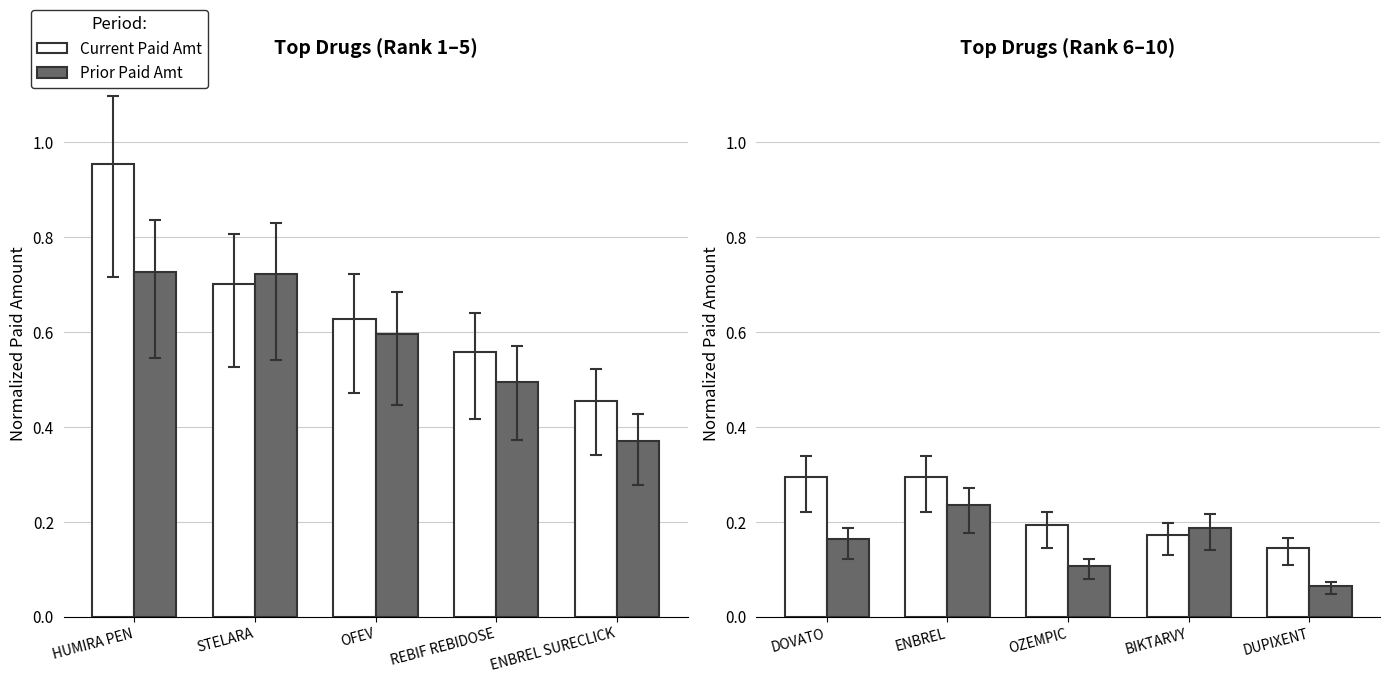

What is the label of the 5th bar from the left?

DUPIXENT